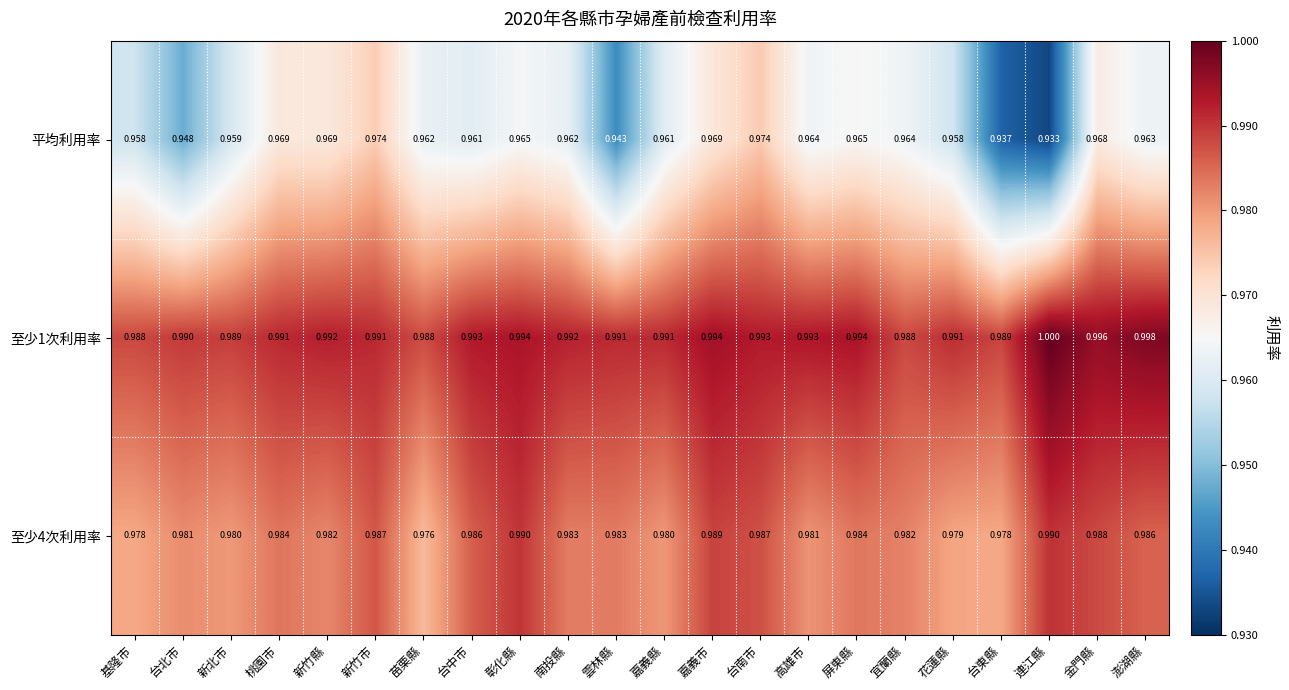

Which series has the largest range (max minus min)?

平均利用率